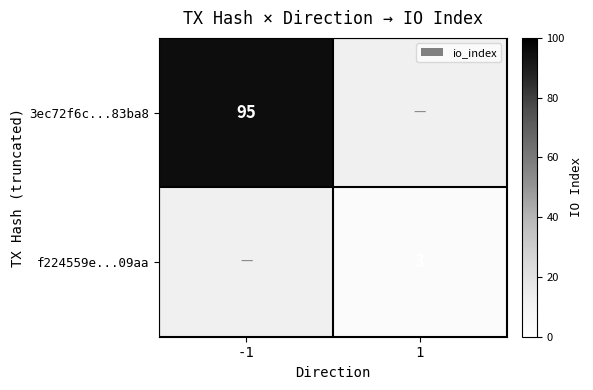

What is the minimum value shown in the chart?

3.0